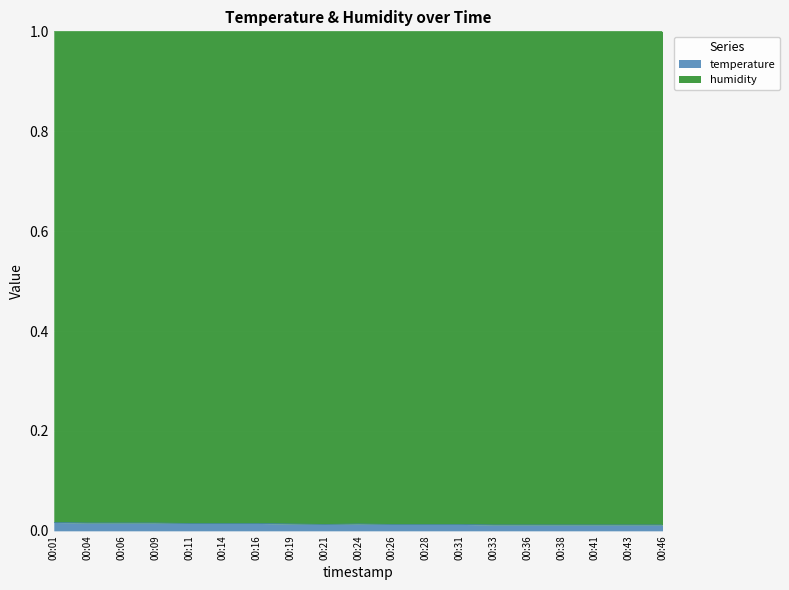

The chart shows a value of 0.0 at 00:09. True or false?

False